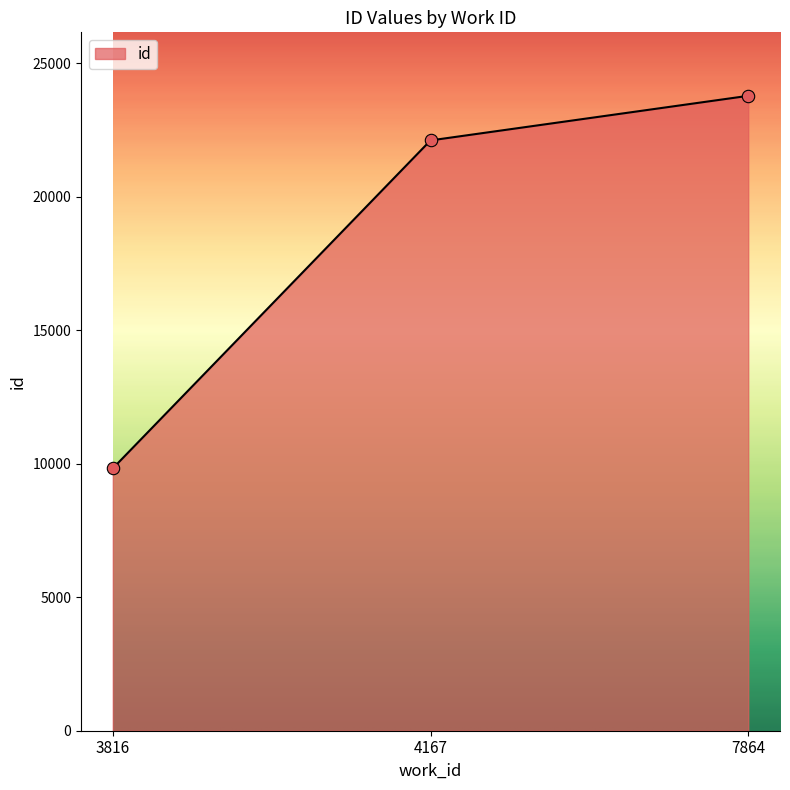

Between 3816 and 4167, which is larger?

4167